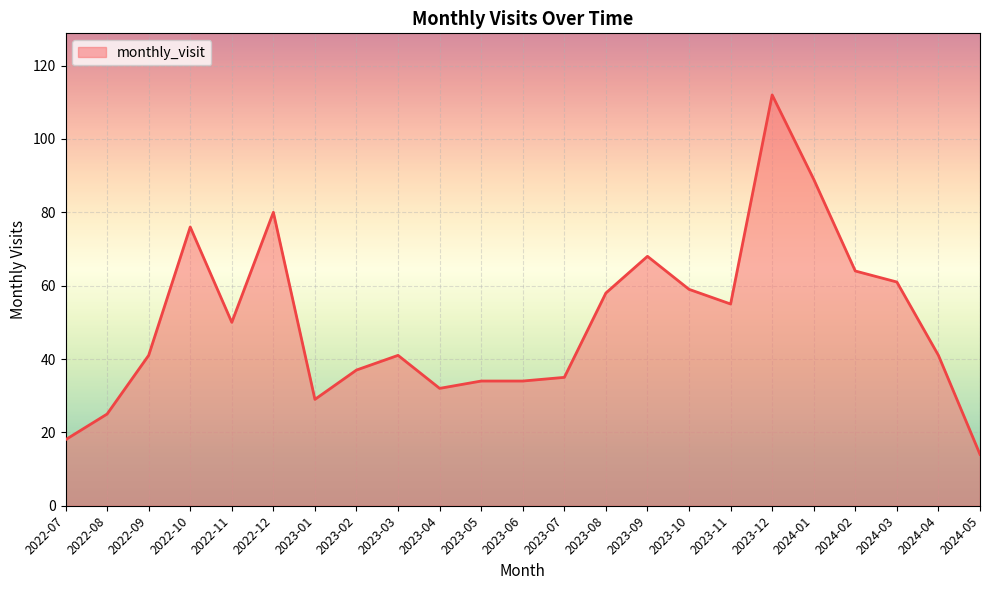

Is it true that the value at 2022-09 is 20?

False